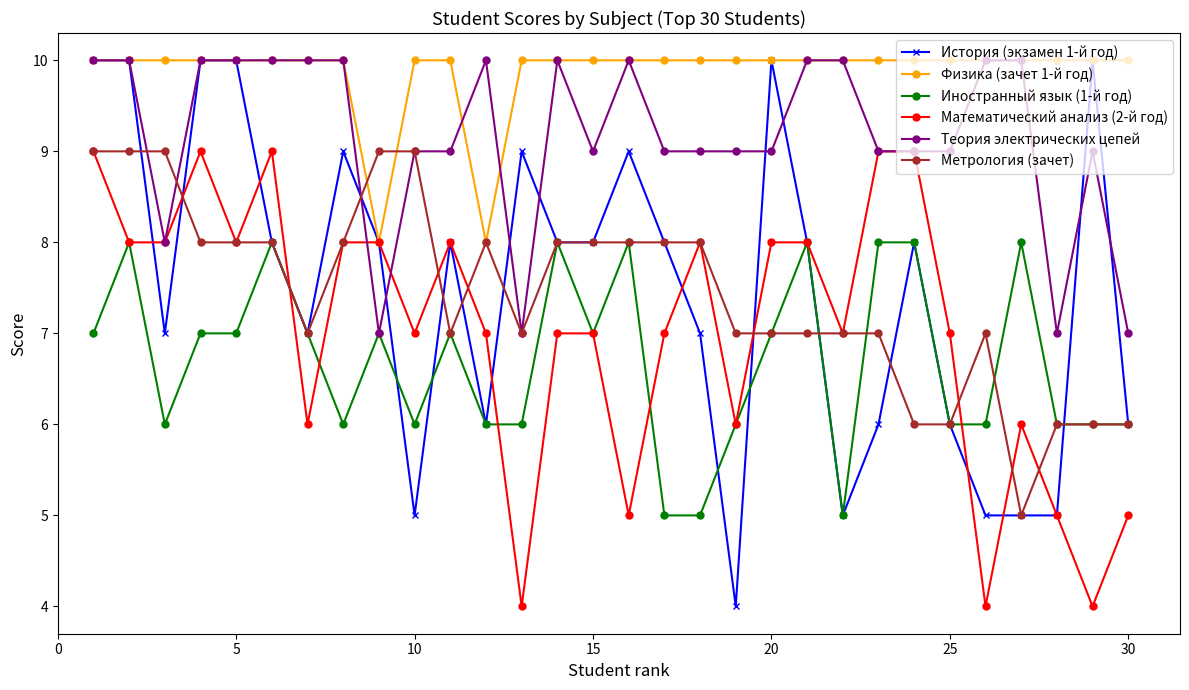

What is the value of the История (экзамен 1-й год) point at the 16th from the left?

9